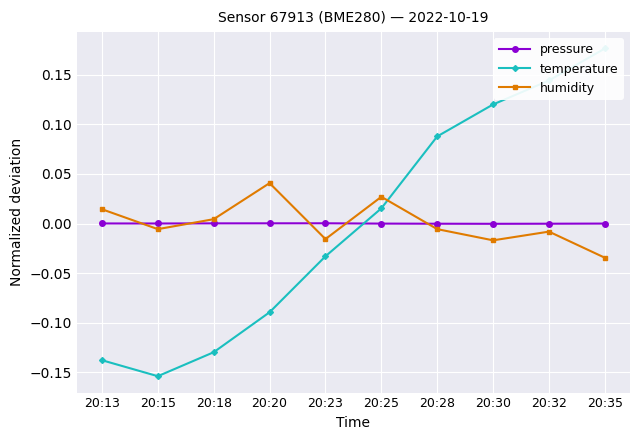

How many times do humidity and temperature cross each other?

1